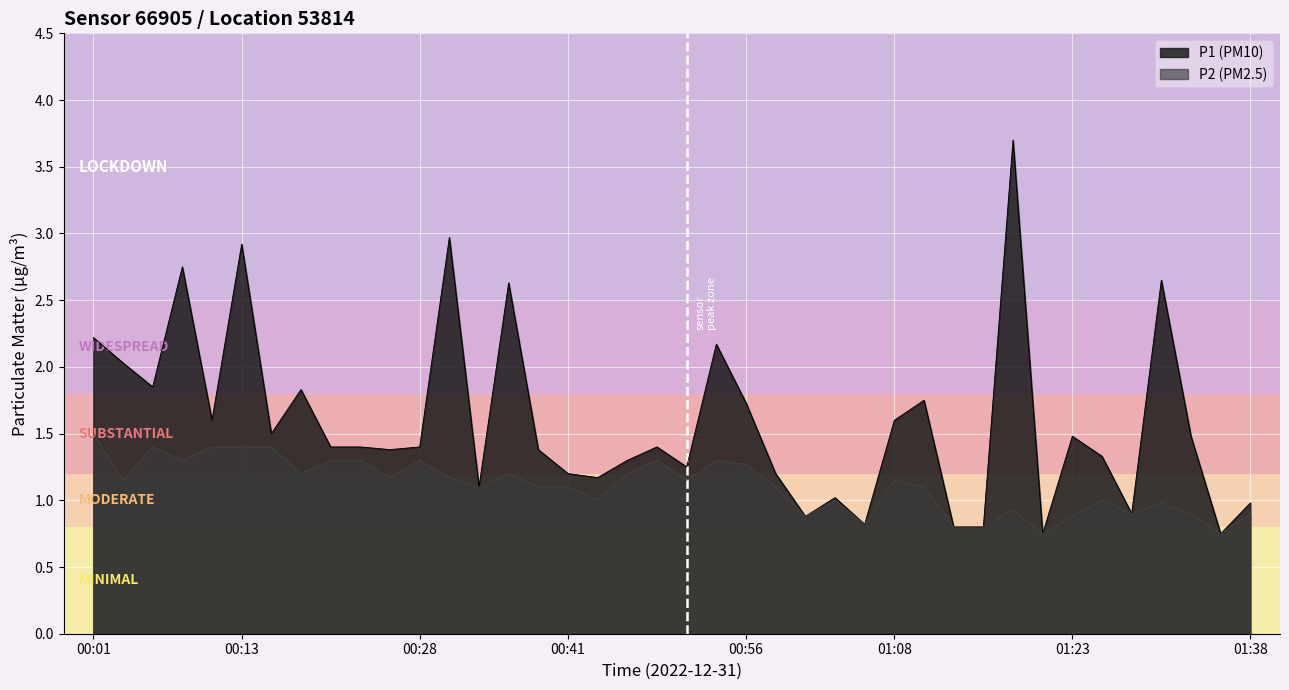

What is the difference between the P1 values at 00:38 and 00:41?

0.2